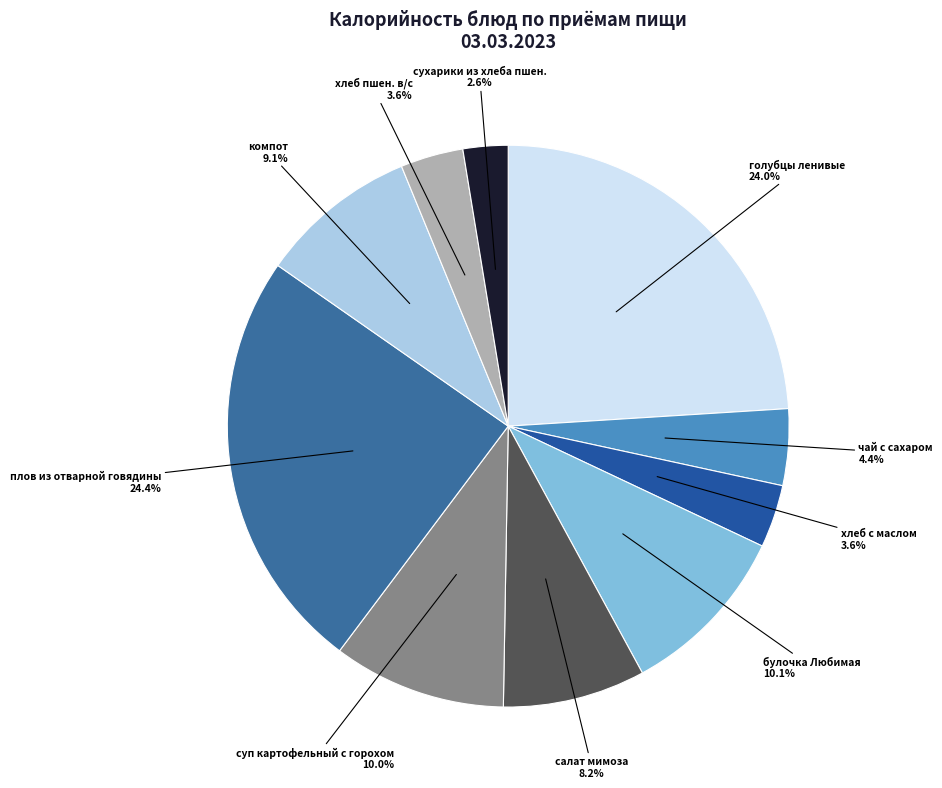

How many slices are in this pie chart?

10